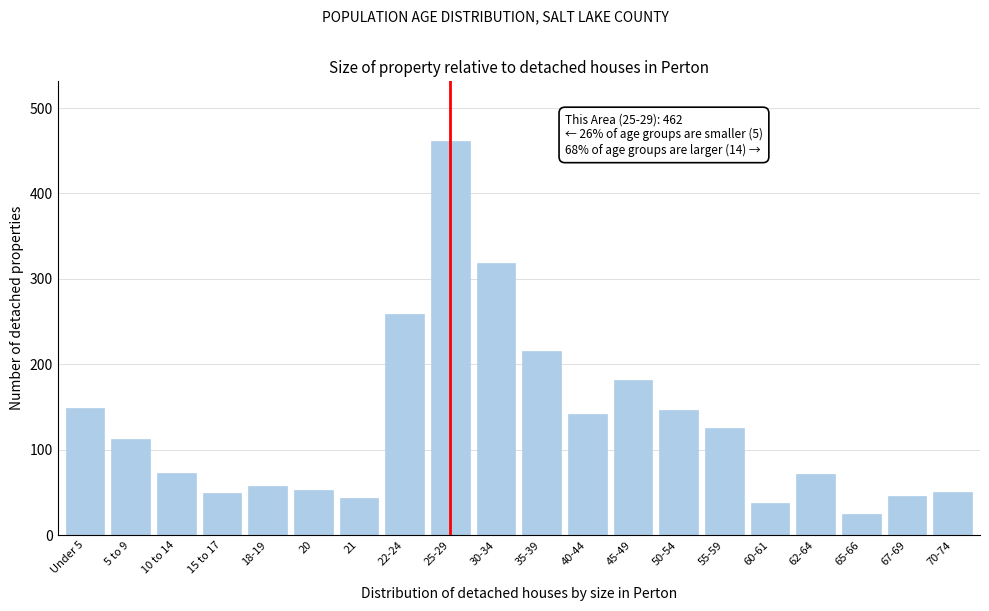

Where is the data nearest to the value 243?

22-24